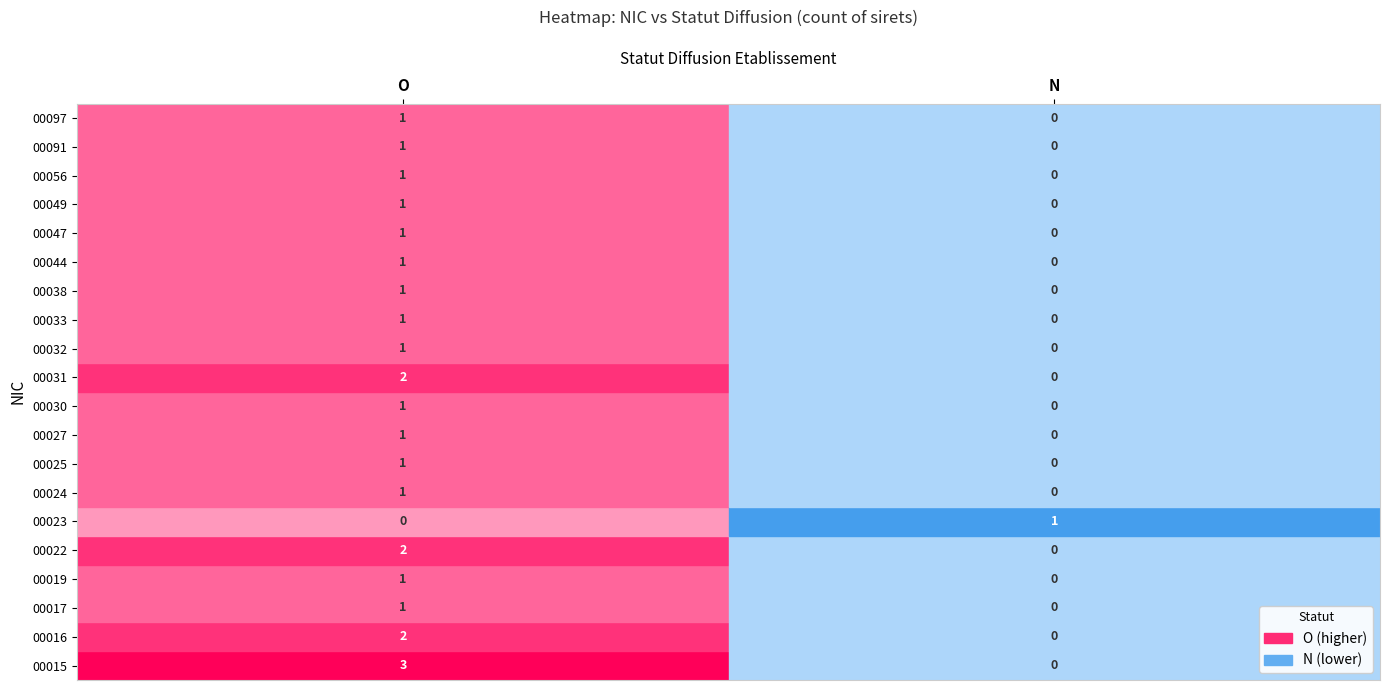

Reading left to right, transcribe all the data shown in this chart.

00015: O=3	N=0
00016: O=2	N=0
00017: O=1	N=0
00019: O=1	N=0
00022: O=2	N=0
00023: O=0	N=1
00024: O=1	N=0
00025: O=1	N=0
00027: O=1	N=0
00030: O=1	N=0
00031: O=2	N=0
00032: O=1	N=0
00033: O=1	N=0
00038: O=1	N=0
00044: O=1	N=0
00047: O=1	N=0
00049: O=1	N=0
00056: O=1	N=0
00091: O=1	N=0
00097: O=1	N=0